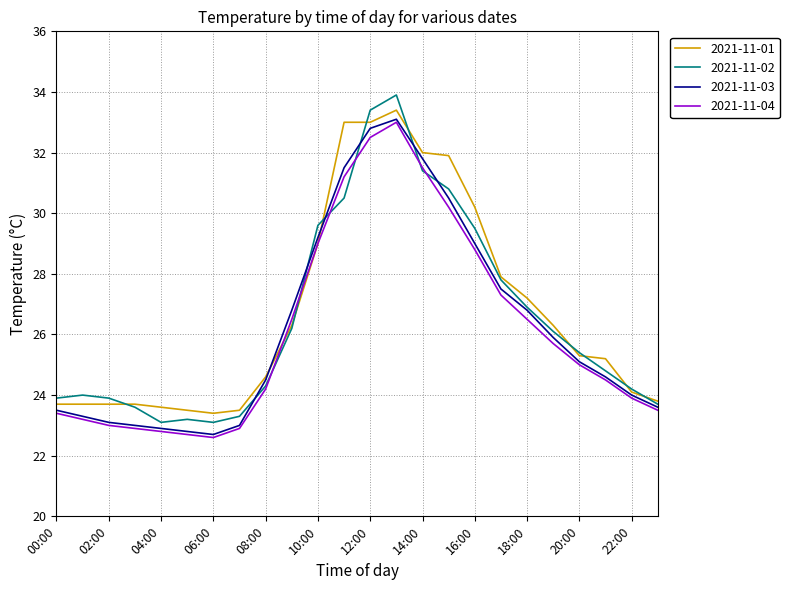

True or false: 2021-11-02 has more than 1 interior local peaks.

True